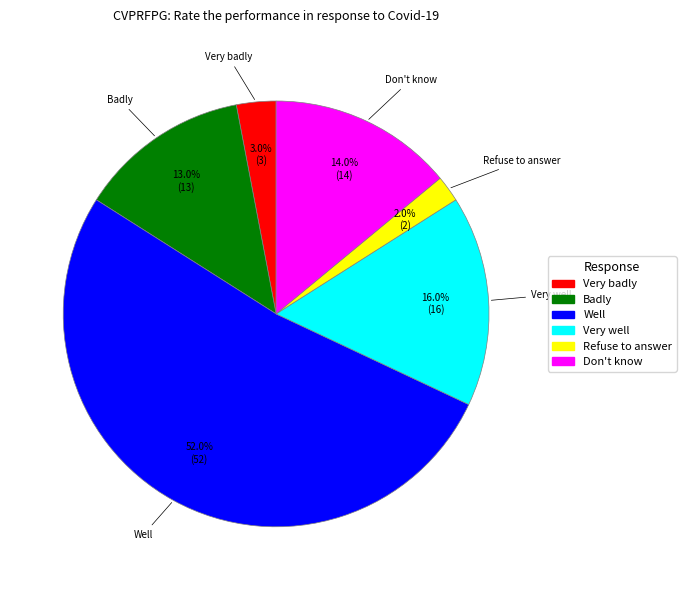

Which category has the smallest portion of the pie?

Refuse to answer